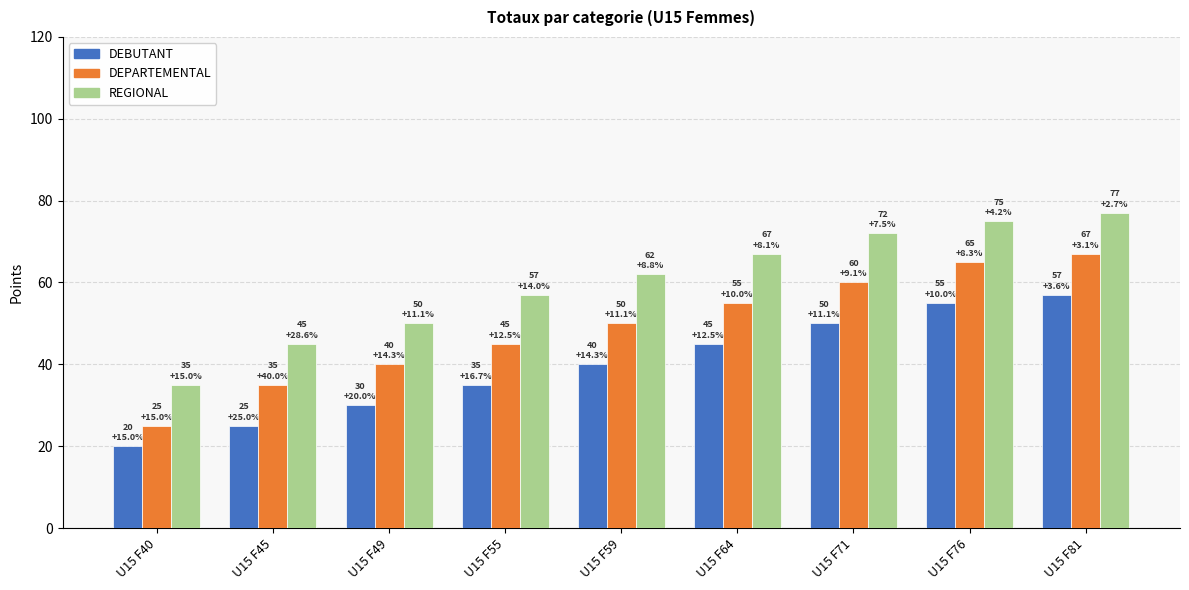

List the series in order of their peak value, lowest first.

DEBUTANT, DEPARTEMENTAL, REGIONAL